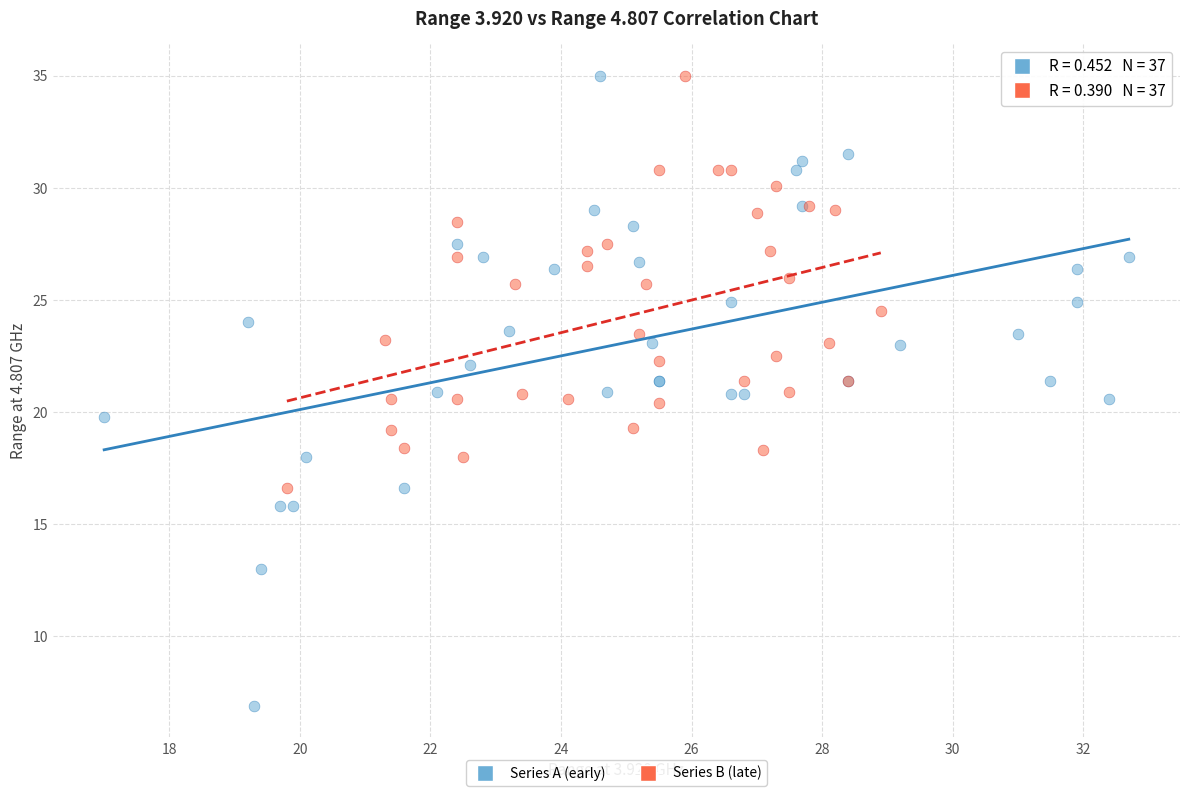

Which series contains the lowest Y value?

Series A (early)